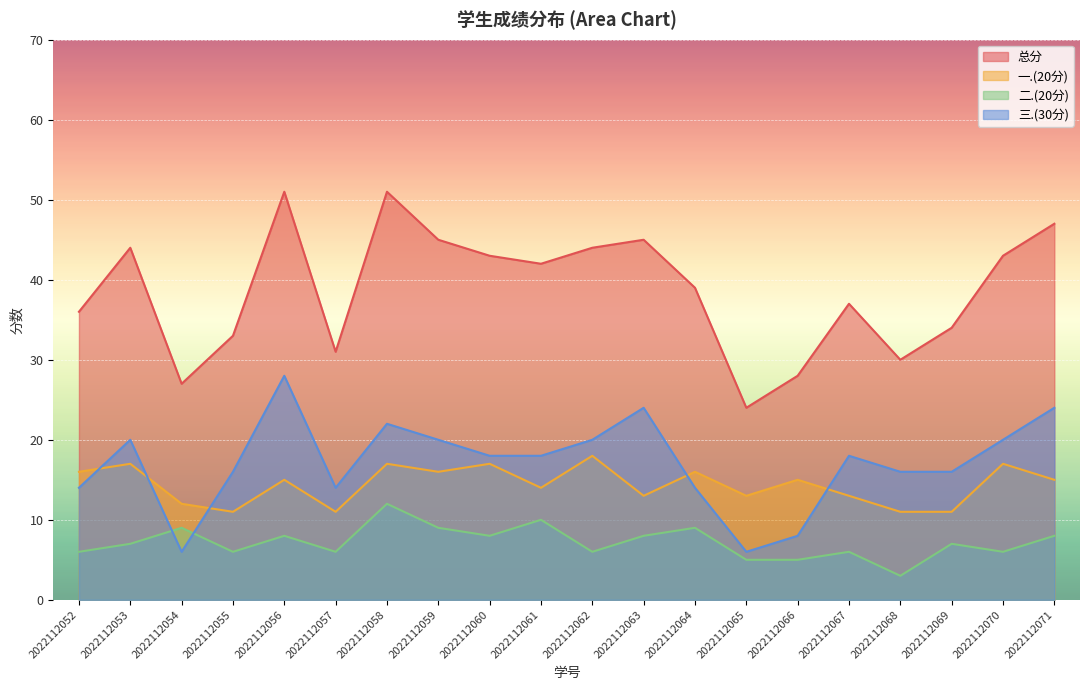

True or false: 二.(20分) and 一.(20分) cross at least once.

False